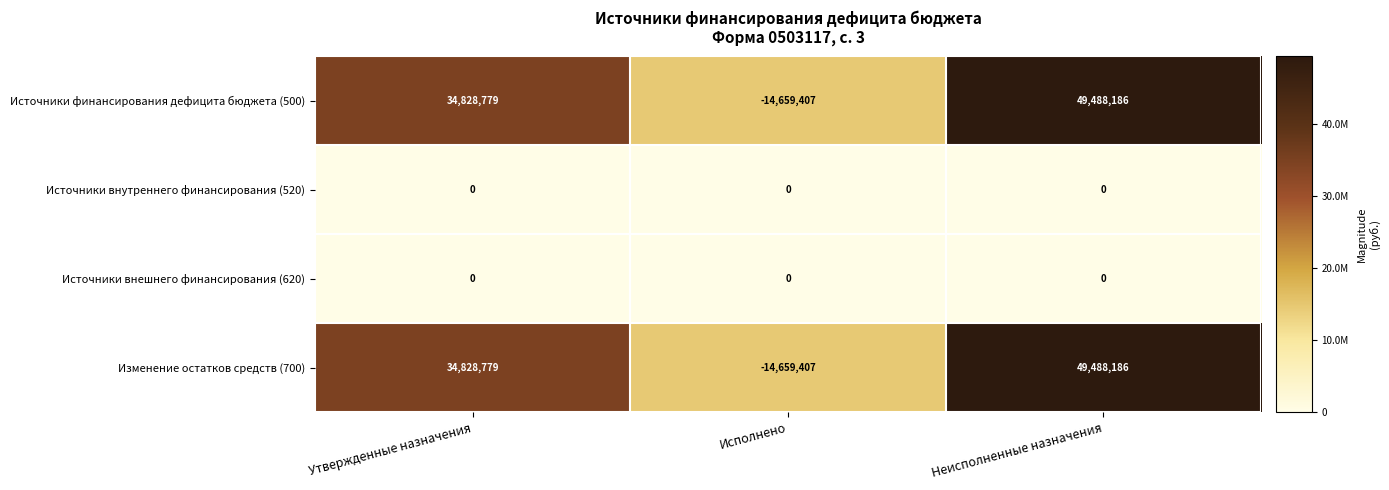

What is the spread (max minus min) of values at Исполнено?

14659407